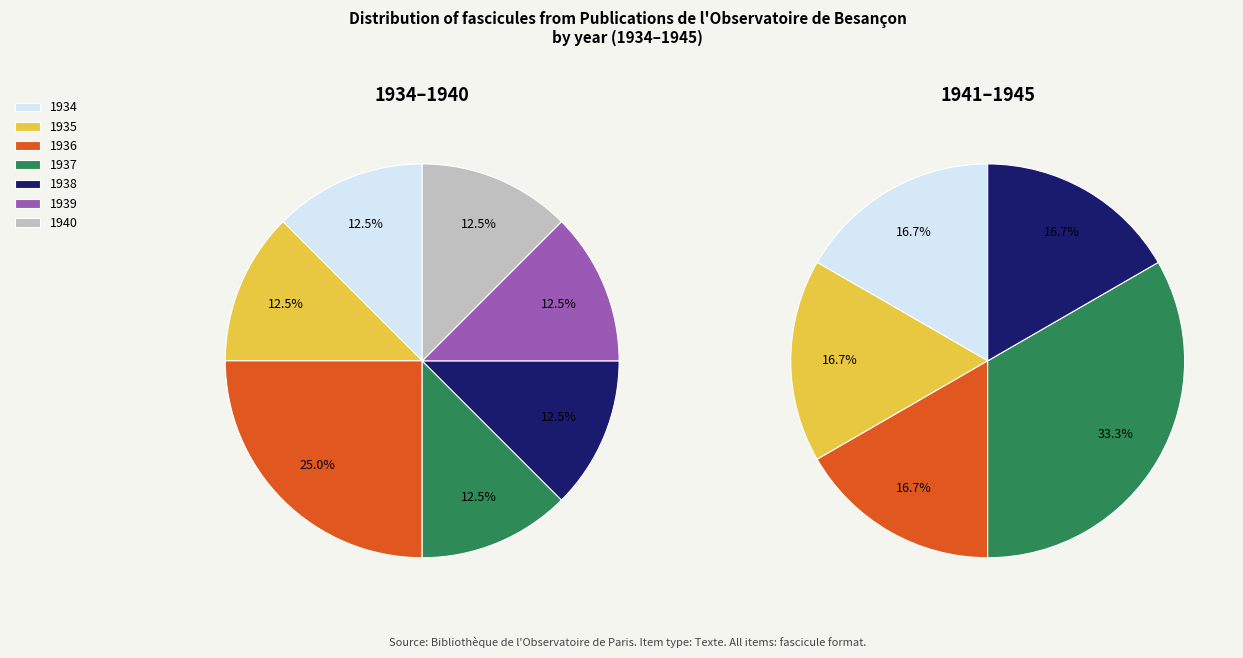

What is the smallest slice in the pie chart?

fascicule (1934)